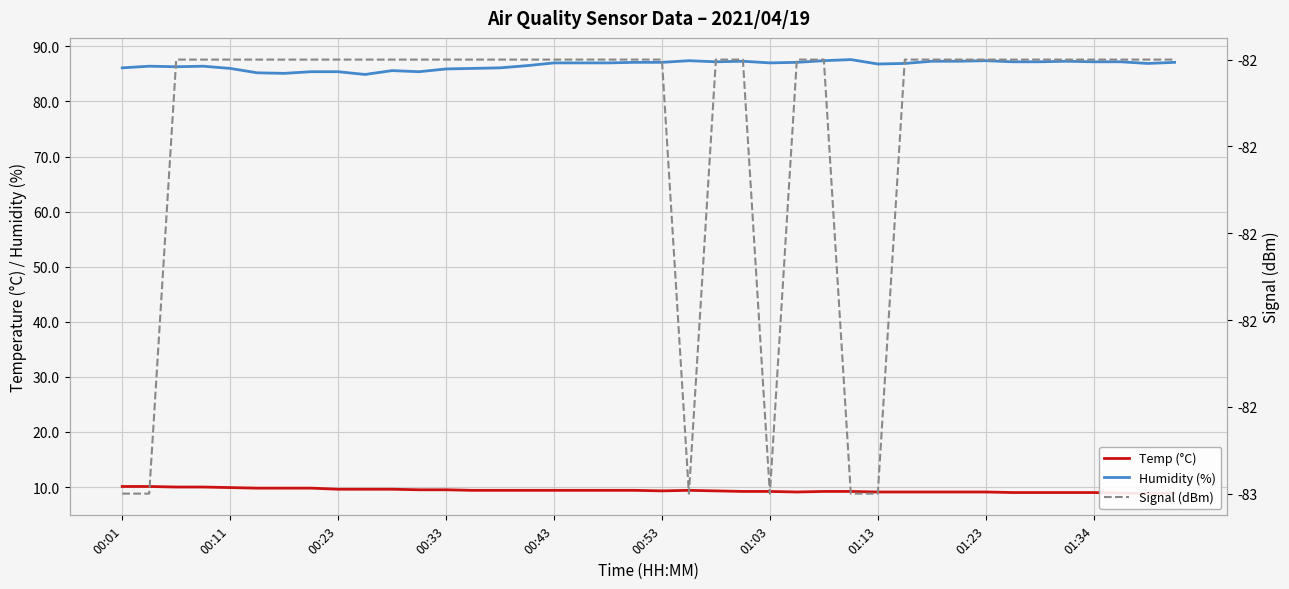

True or false: Humidity (%) has a value of 147.8 at 01:03.

False